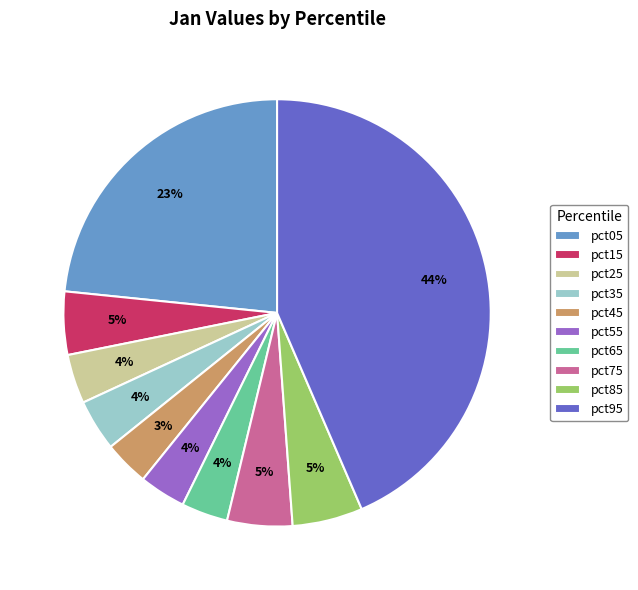

To the nearest percent, what percentage of the pie is pct35?

4%